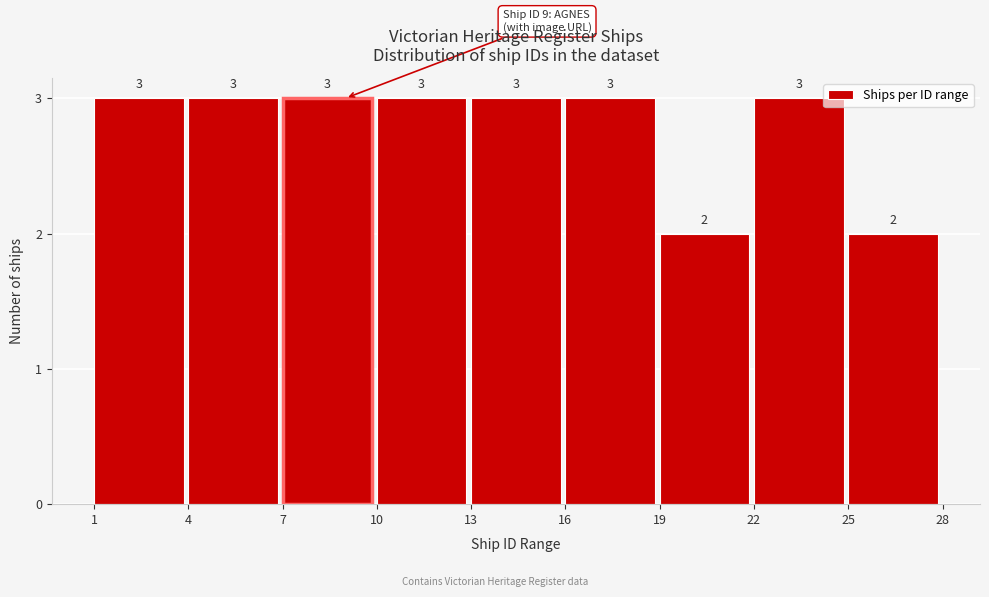

What is the height of the bar covering 7 to 10 on the x-axis?

3